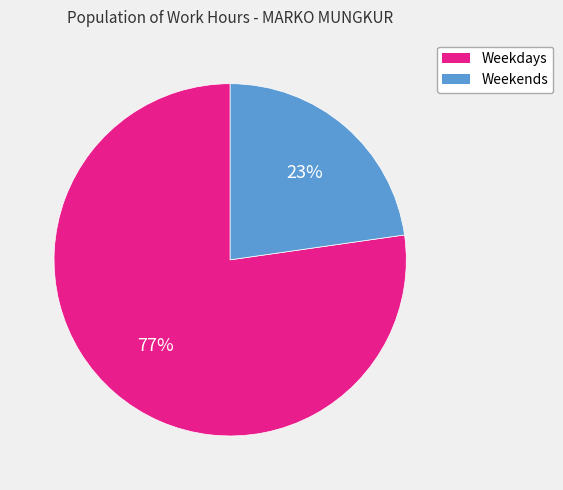

Count the number of slices in the pie.

2